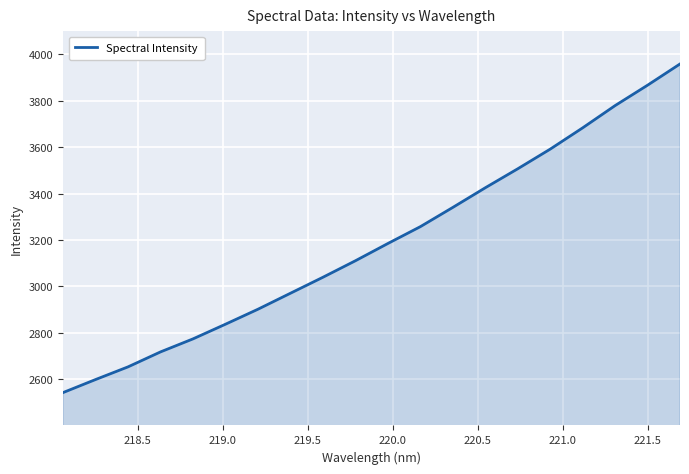

What is the greatest value displayed?

3957.3